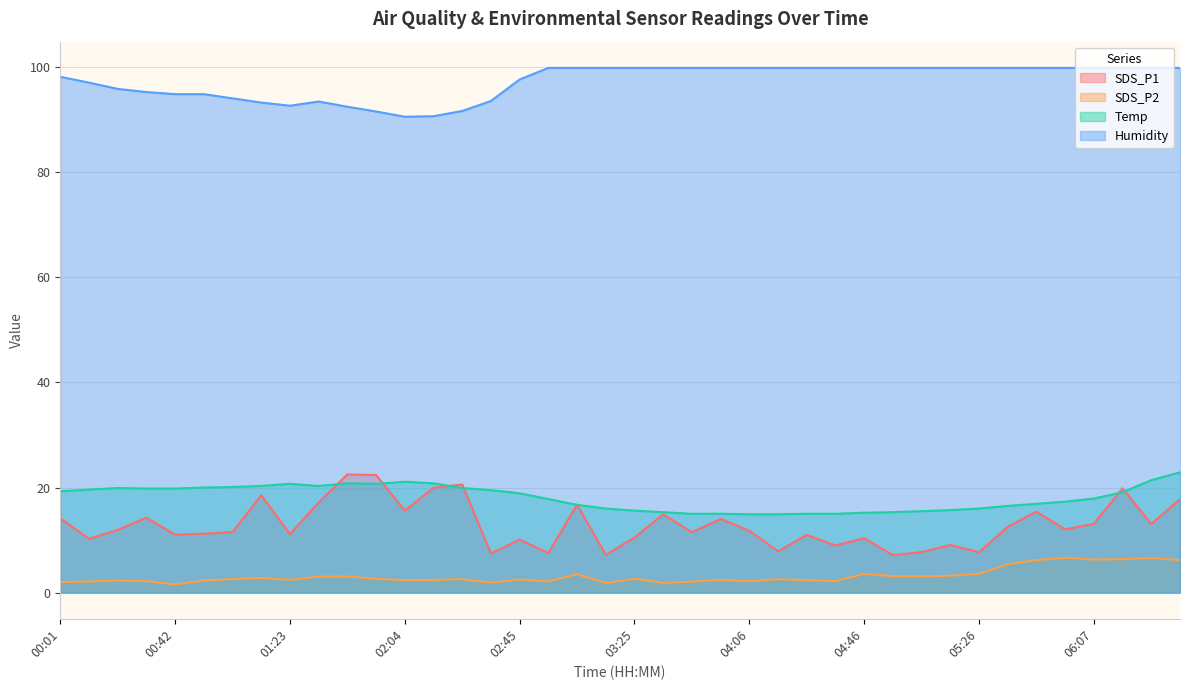

How many lines are shown in the chart?

4